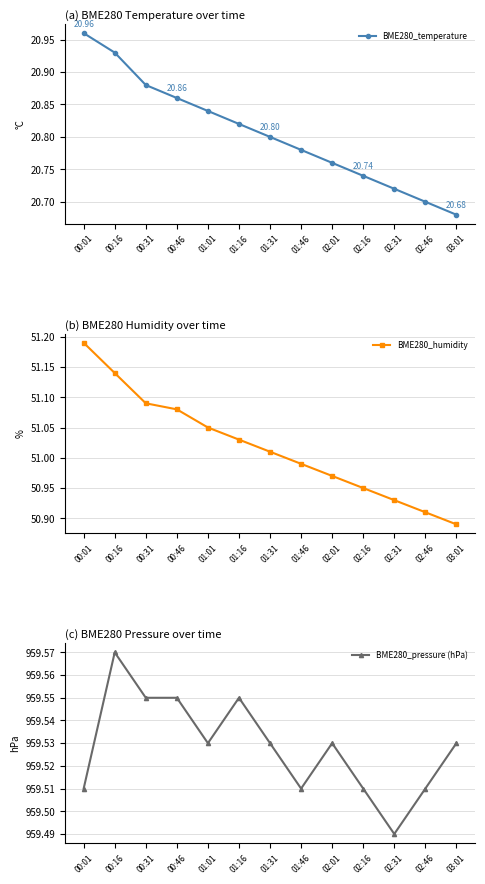

What is the sum of the BME280_pressure (hPa) values at 02:31 and 00:31?

1919.0